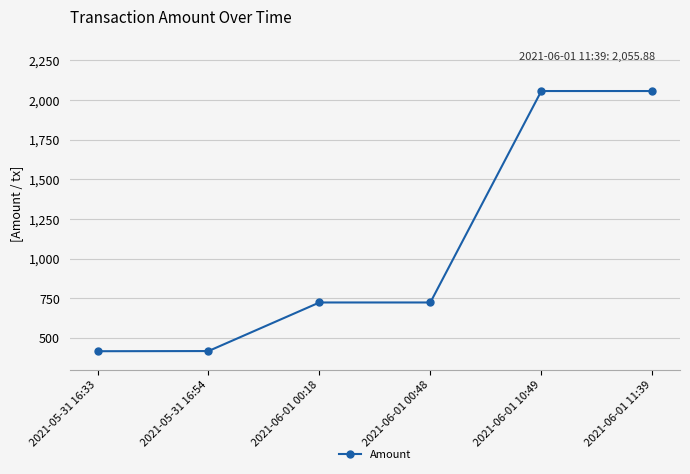

The chart shows a value of 600.3 at 2021-05-31 16:54. True or false?

False